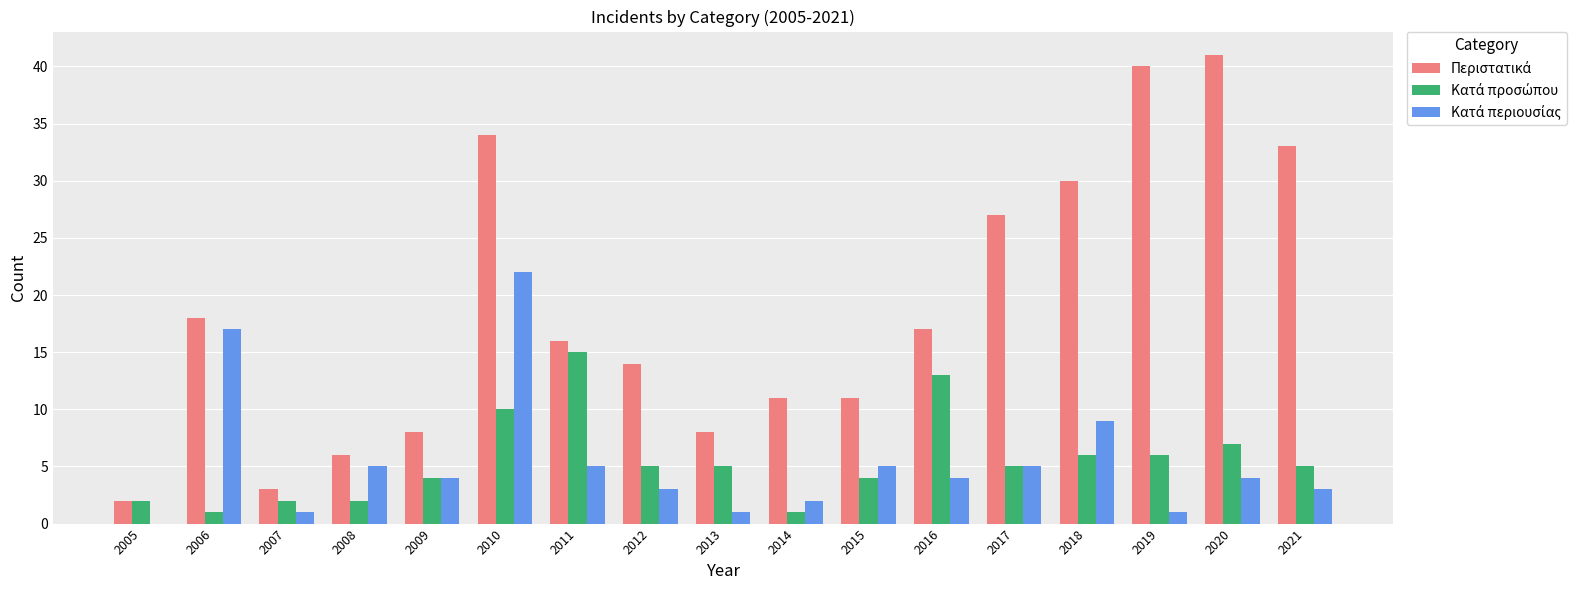

At which category is the sum across all series the highest?

2010